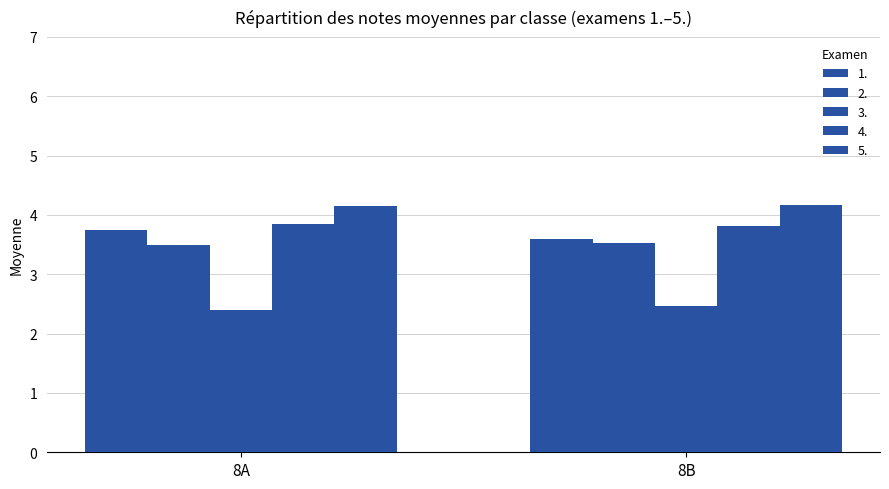

How many bars are there in total?

10